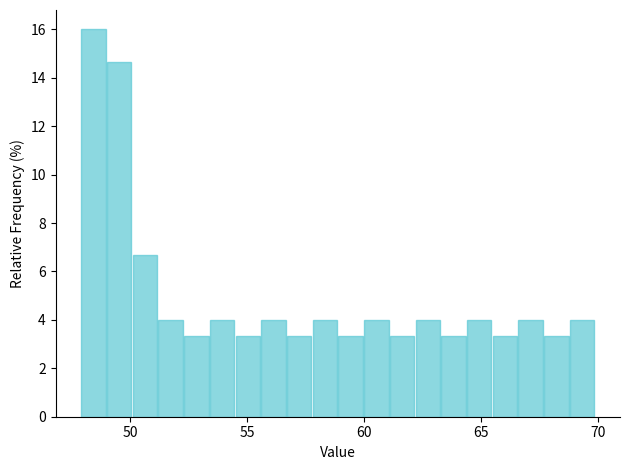

Read against the x-axis, roughly where is the centre of the tallest bar?

48.5